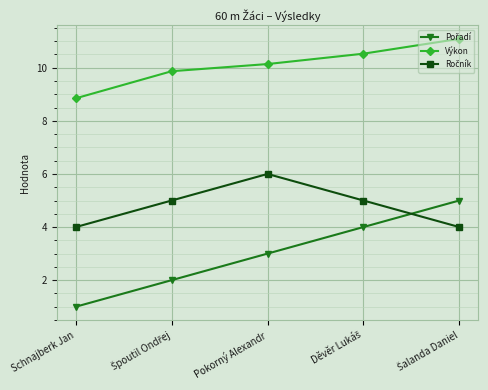

How many lines are shown in the chart?

3